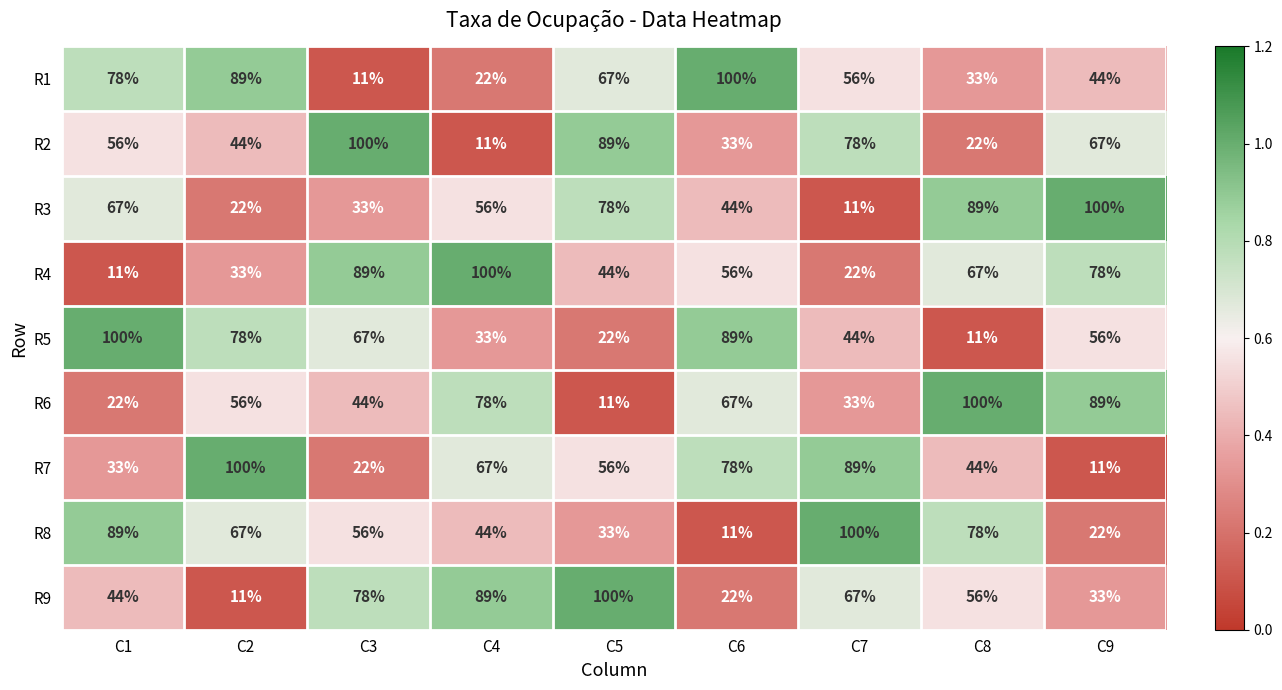

At how many categories does at least one series exceed 40?

9